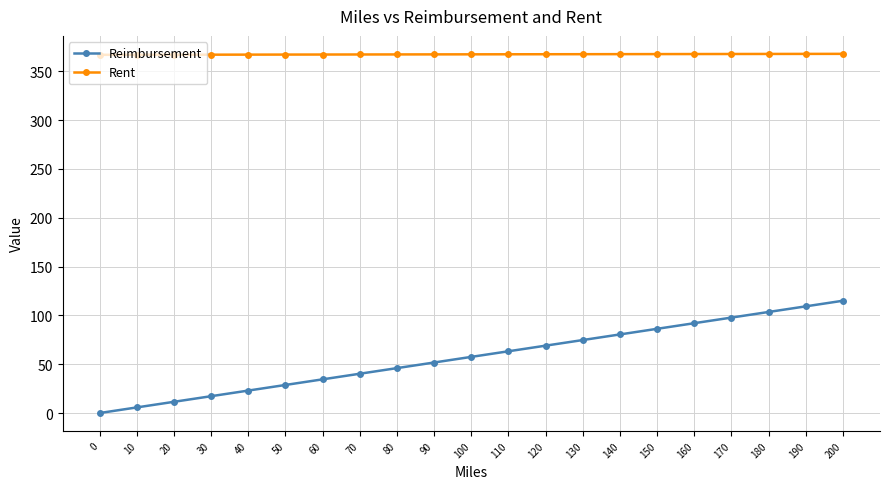

True or false: Rent and Reimbursement intersect in this chart.

False